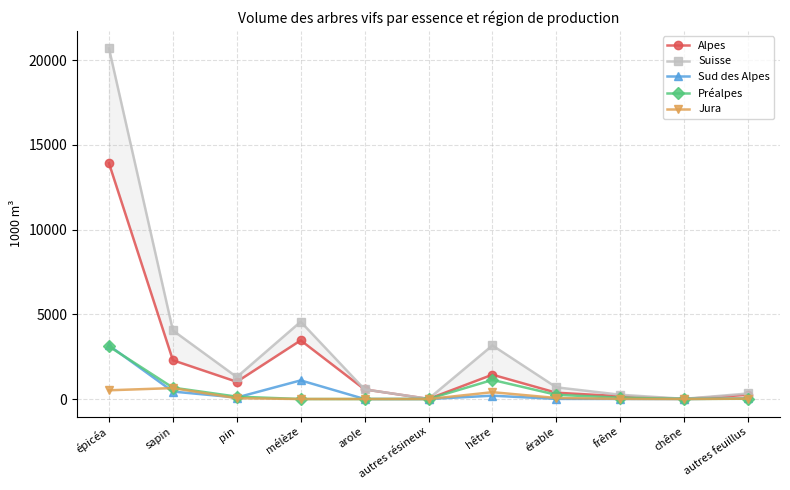

Which series has the widest spread of values?

Suisse